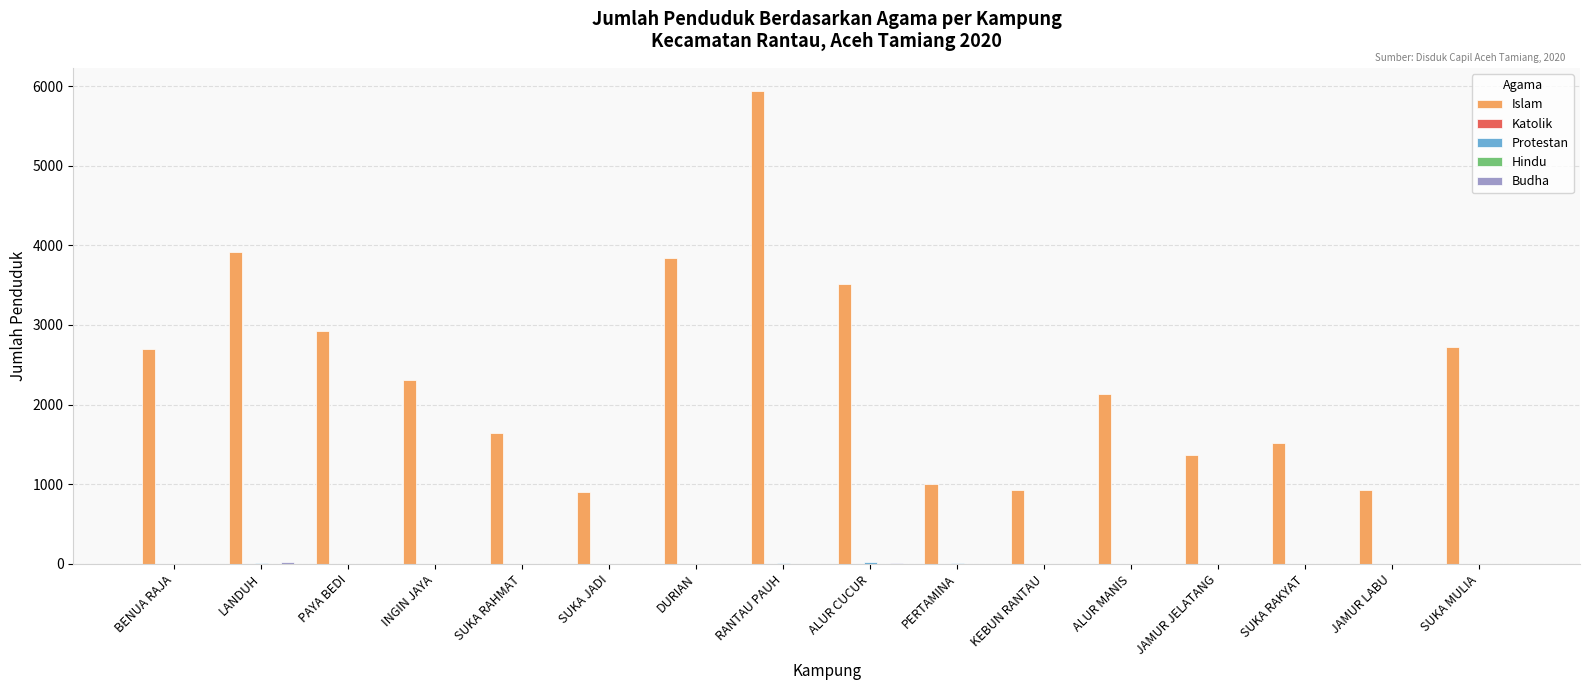

At which label is Islam closest to 3419?

ALUR CUCUR